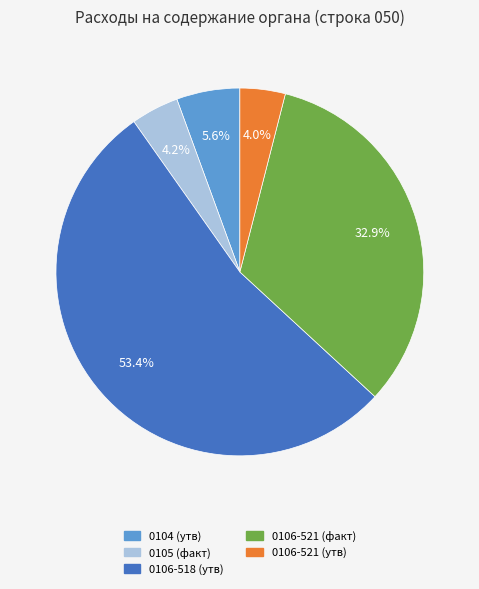

Does any single category account for the majority?

Yes